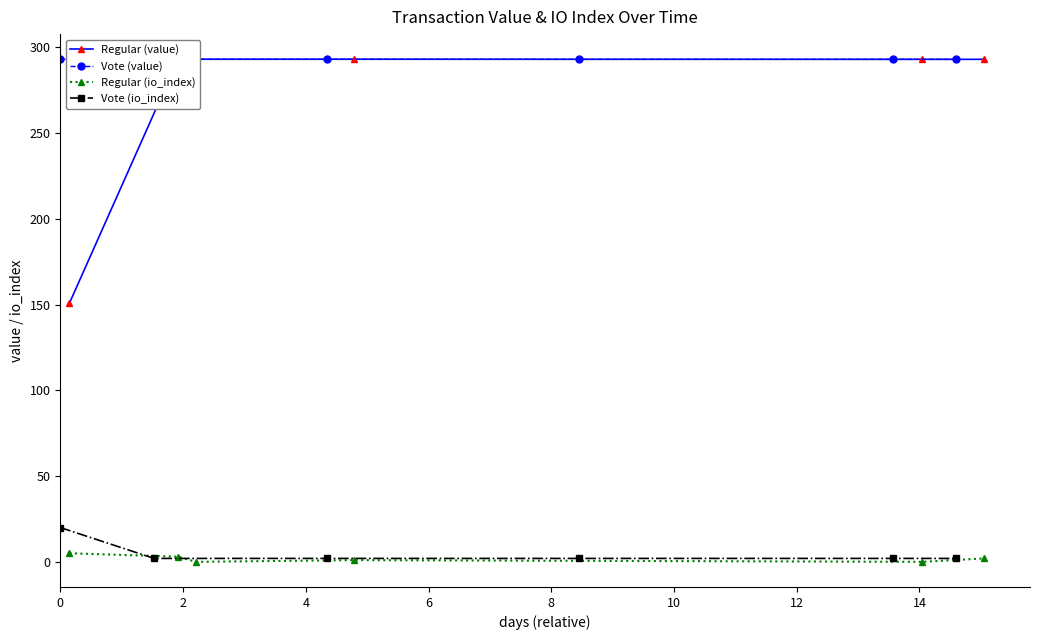

Which series has the largest total across all categories?

Vote (value)